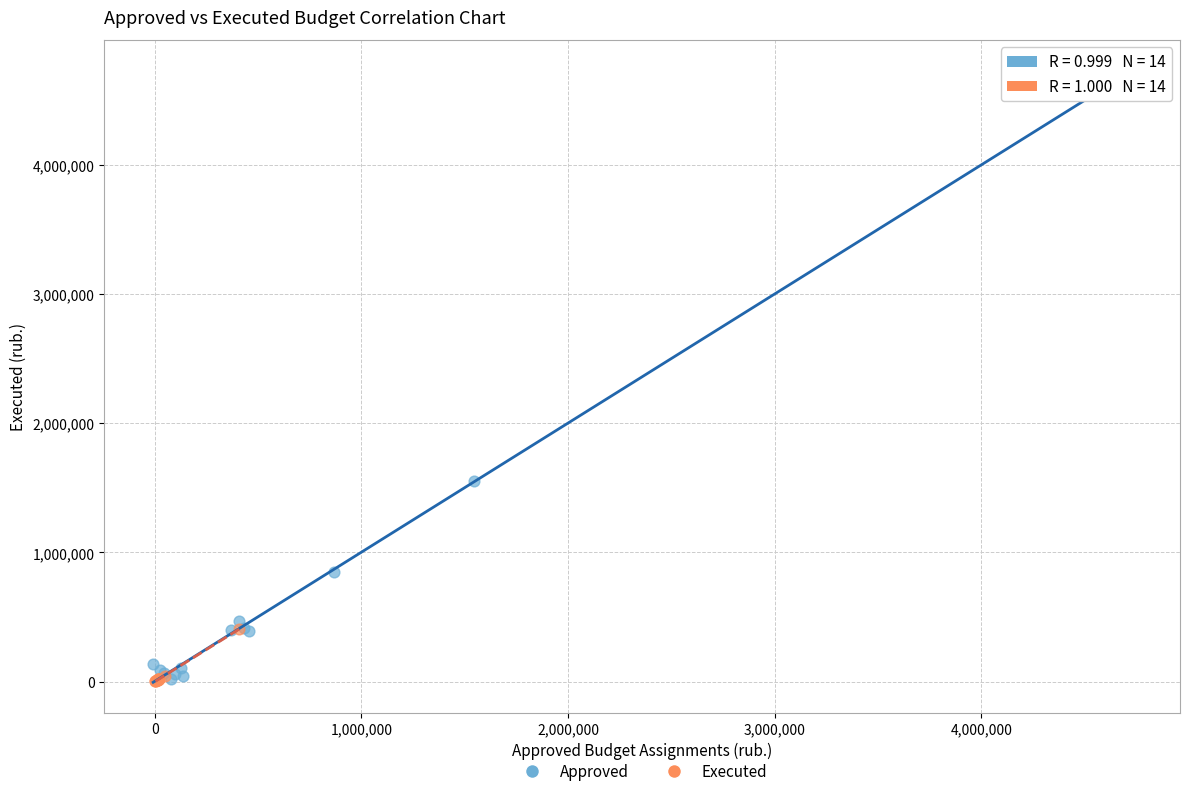

Which series contains the highest Y value?

Approved